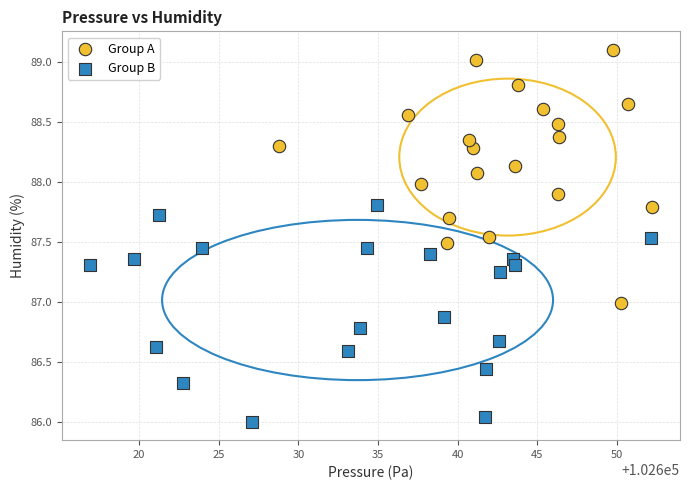

Which series contains the highest Y value?

Group A